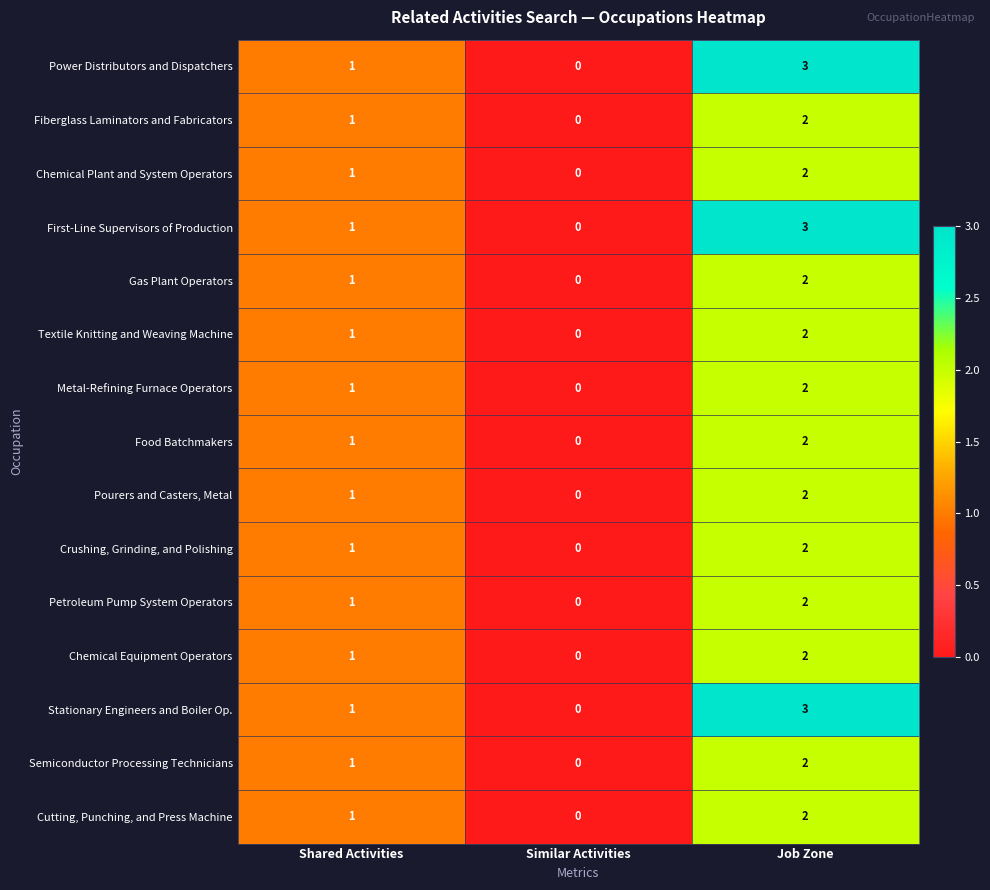

What is the greatest value displayed?

3